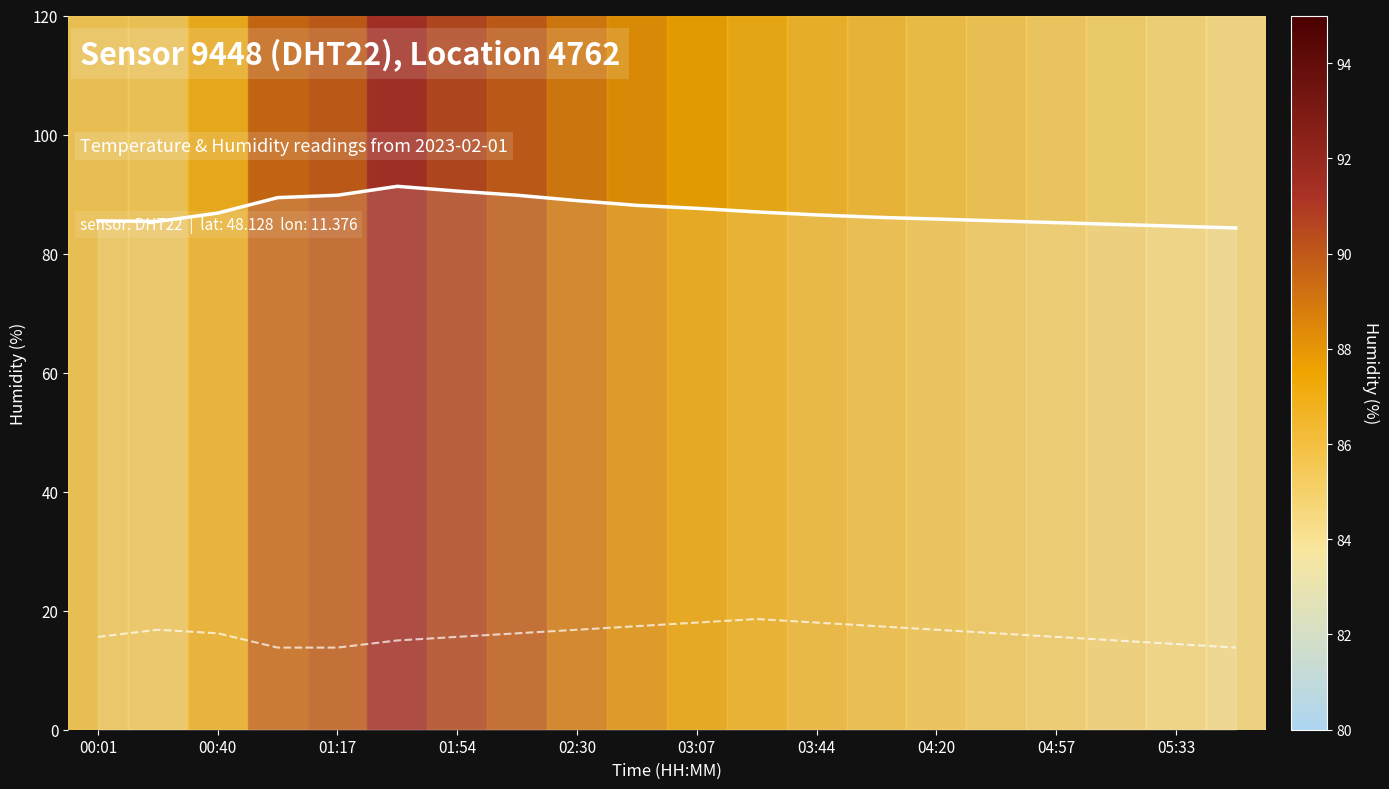

What are all the series names shown in the legend?

humidity_line, temperature